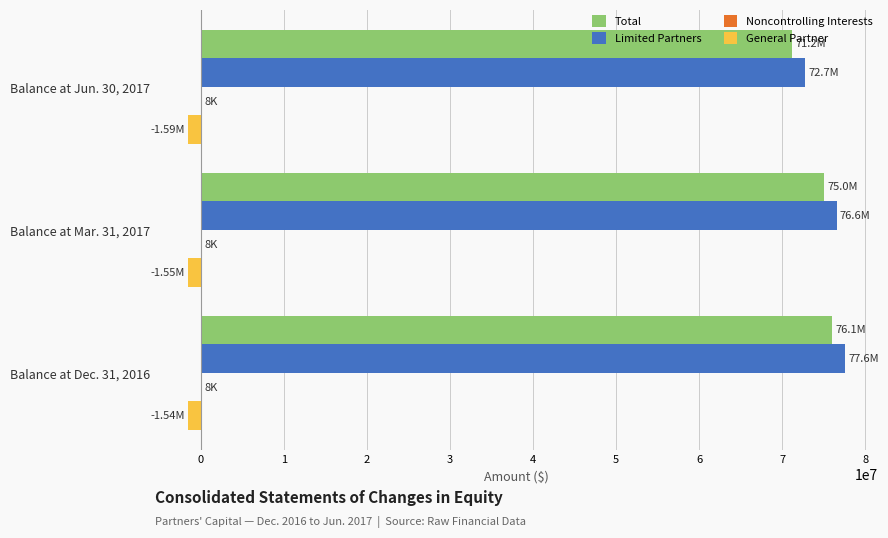

What is the sum of all Total values?

222241695